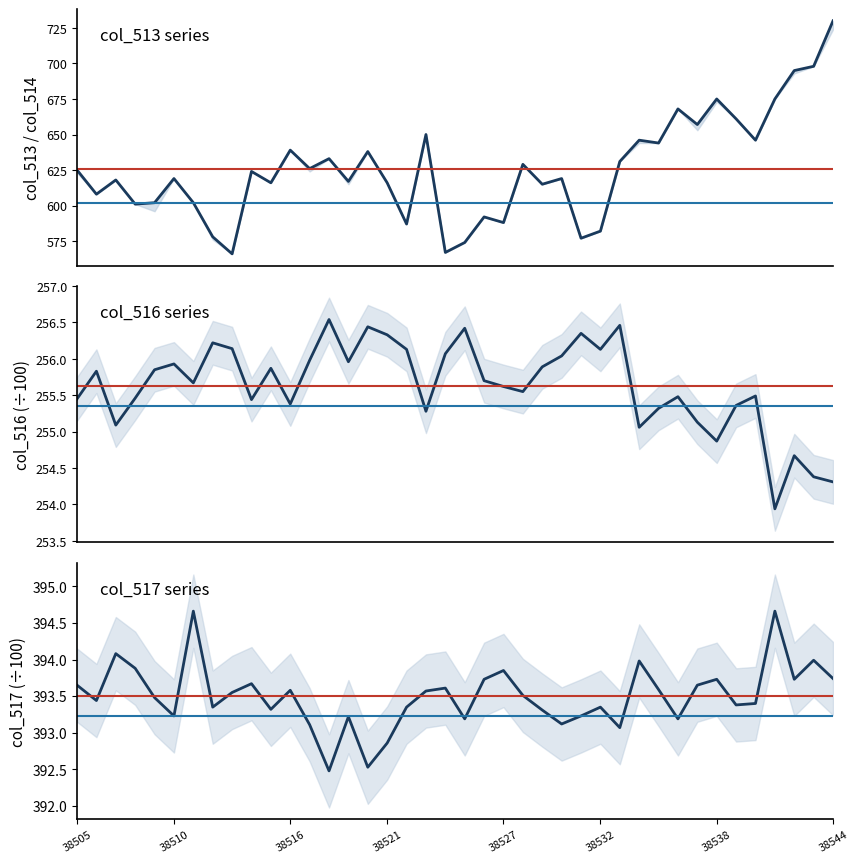

Which series has the widest spread of values?

col_513